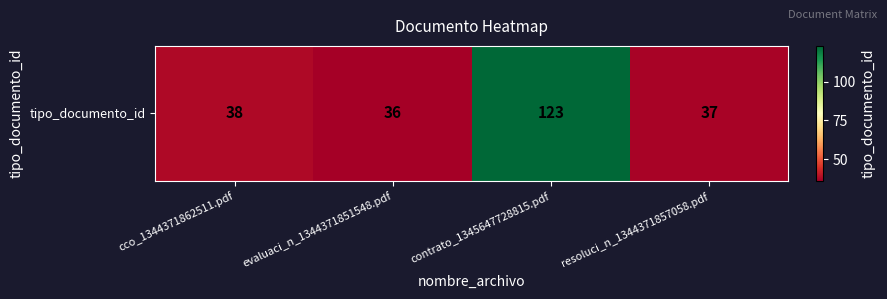

The value at evaluaci_n_1344371851548.pdf is 36. True or false?

True